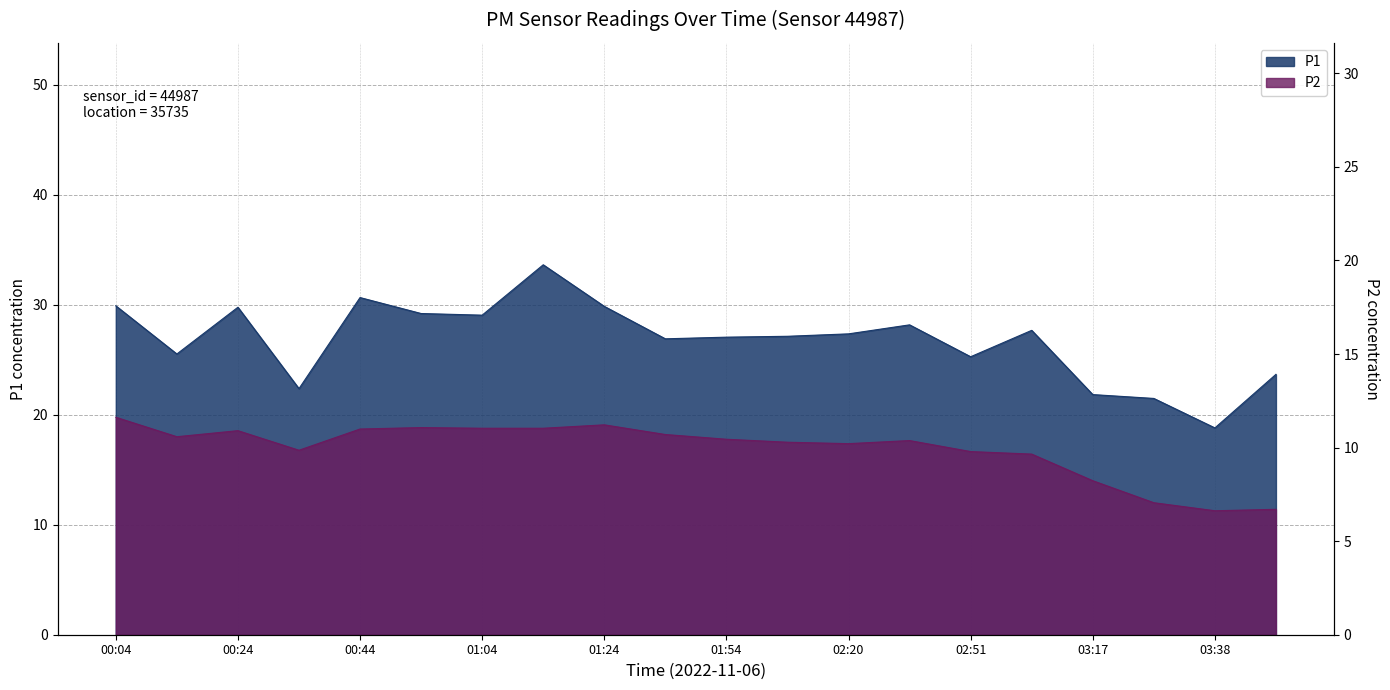

How many interior local peaks does the P1 series have?

5